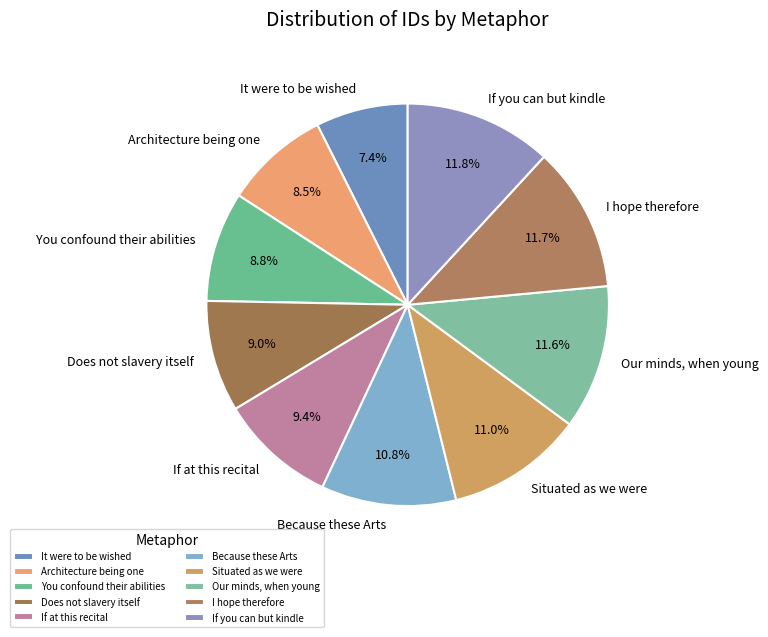

Is there a majority slice in this chart?

No